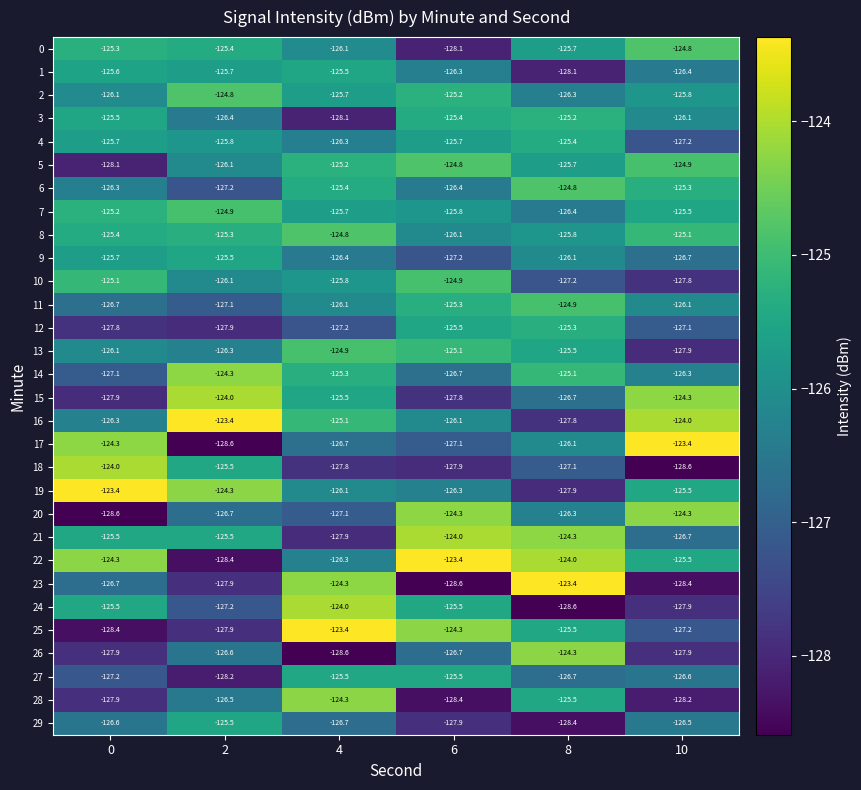

The 17 series shows -128.6 at 2. True or false?

True